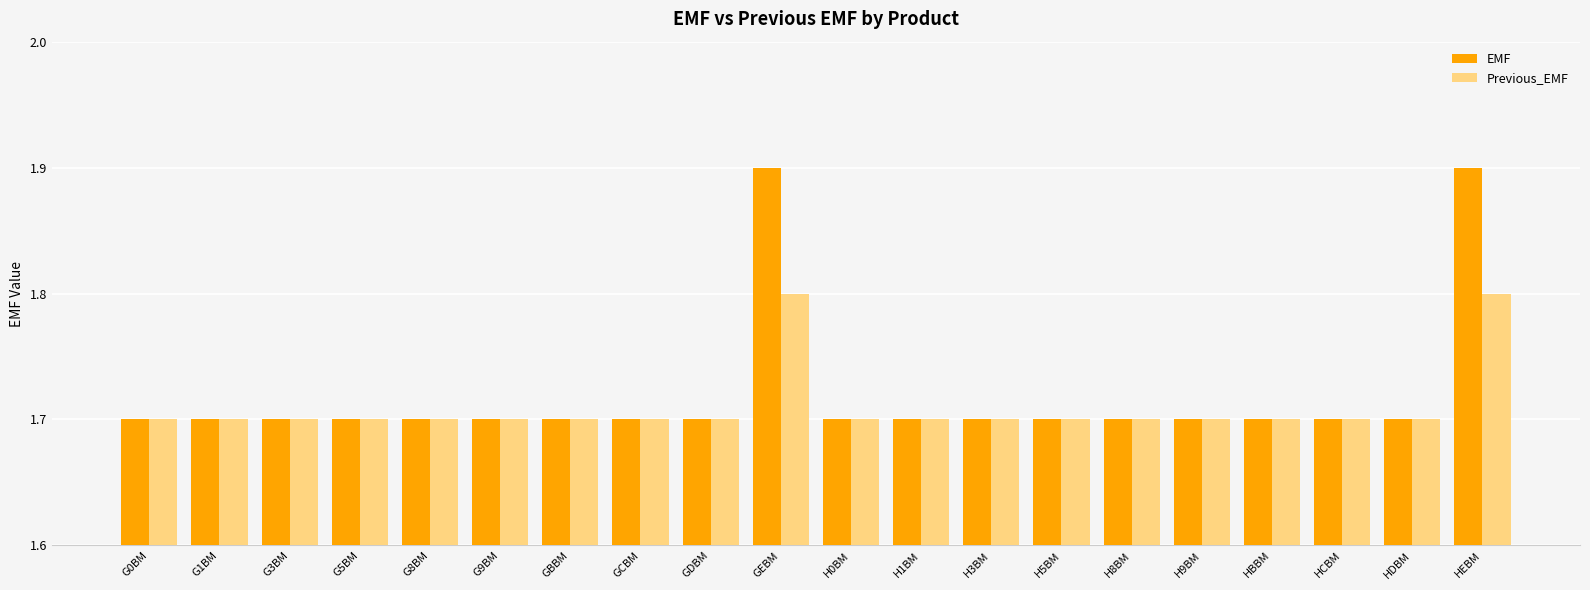

List the series in order of their peak value, highest first.

EMF, Previous_EMF